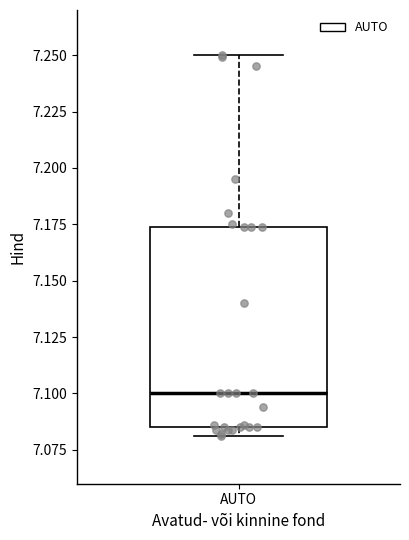

Where is the lower edge of the box for AUTO on the y-axis? The values are not printed on the chart, so give them approximately, as read against the axis.

7.085